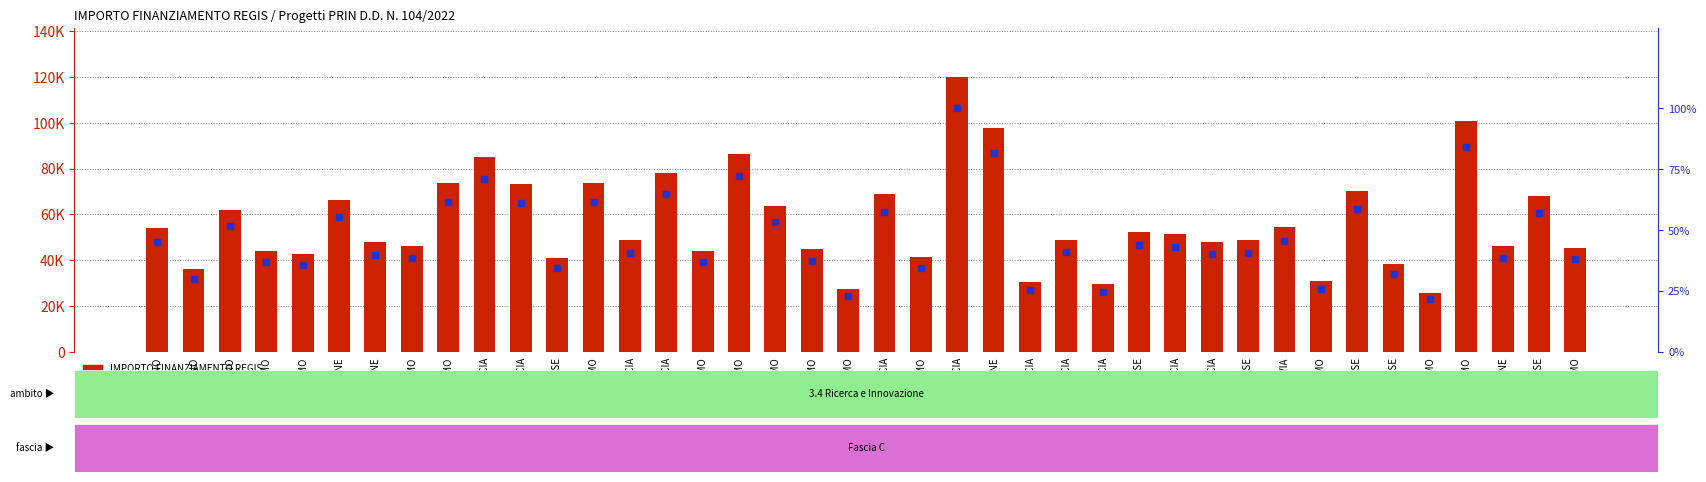

Which series reaches the minimum Y coordinate?

percentile rank within the sample